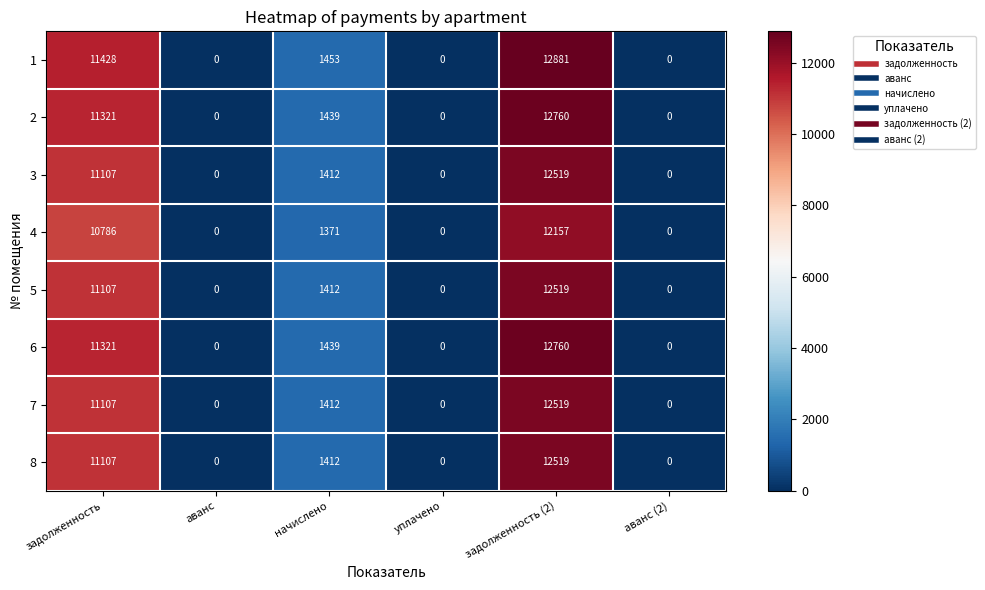

Is the value of 4 at задолженность (2) greater than the value of 6 at задолженность?

Yes